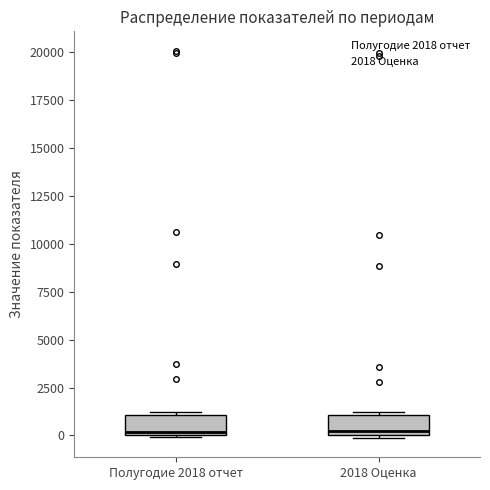

Reading left to right, read every box against the y-axis: the position of its median line, the range the box covers, and the ends of its whiskers. The values are not printed on the chart, so give them approximately, as read against the axis.

Полугодие 2018 отчет: median 0 (just above the box's lower edge), box 0 to 1000, whiskers 0 to 1000
2018 Оценка: median 0 (just above the box's lower edge), box 0 to 1000, whiskers 0 (just below the box's lower edge) to 1000